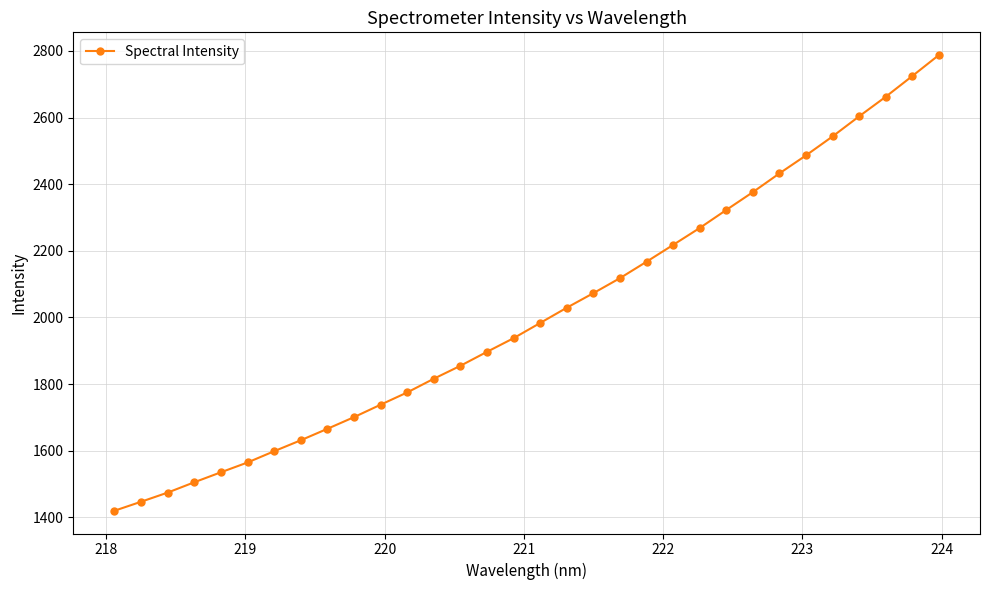

What is the smallest value displayed?

1419.6